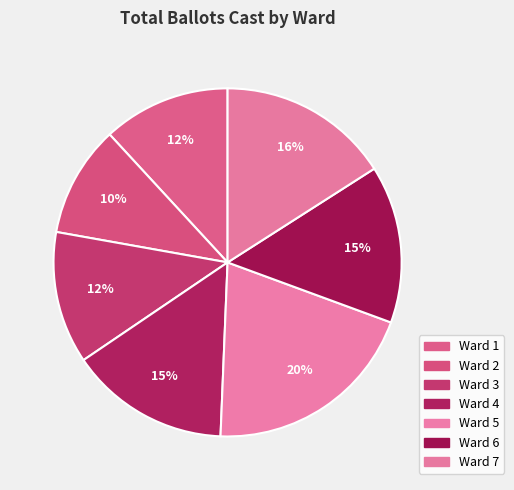

To the nearest percent, what is the average slice percentage?

14%